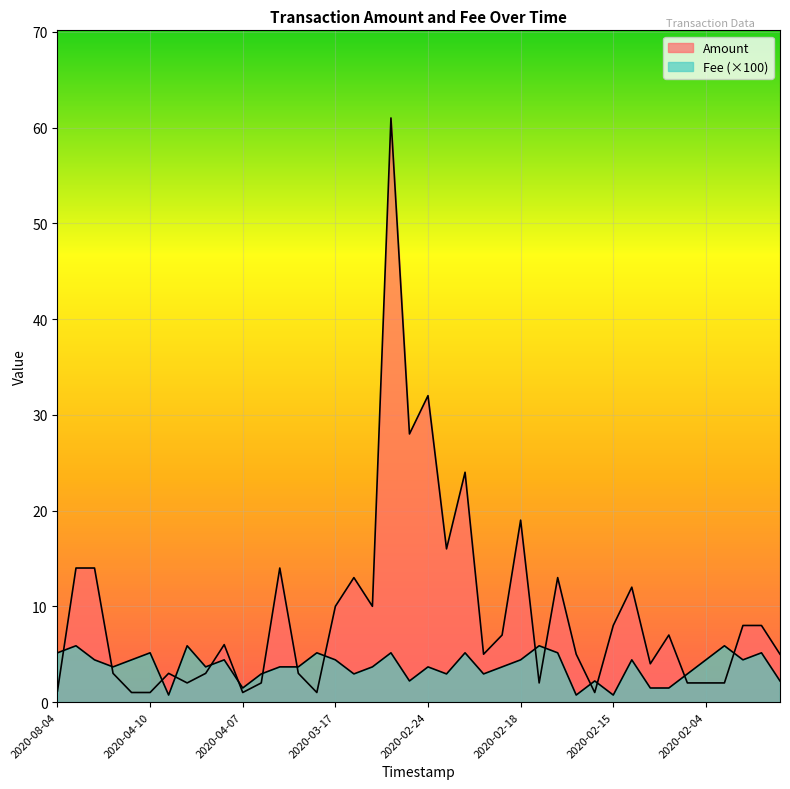

At which label is Fee closest to 3?

2020-04-02